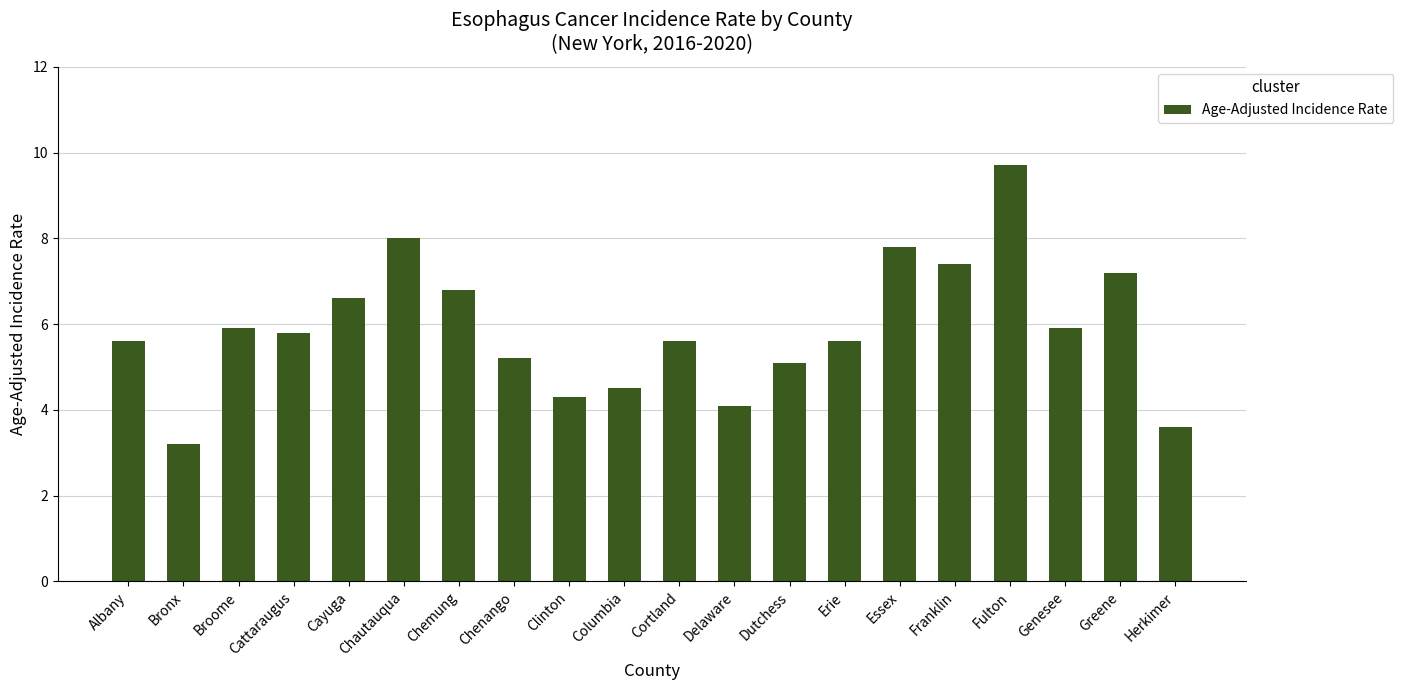

Approximately how many times larger is the value at Chautauqua compared to Fulton?

0.8